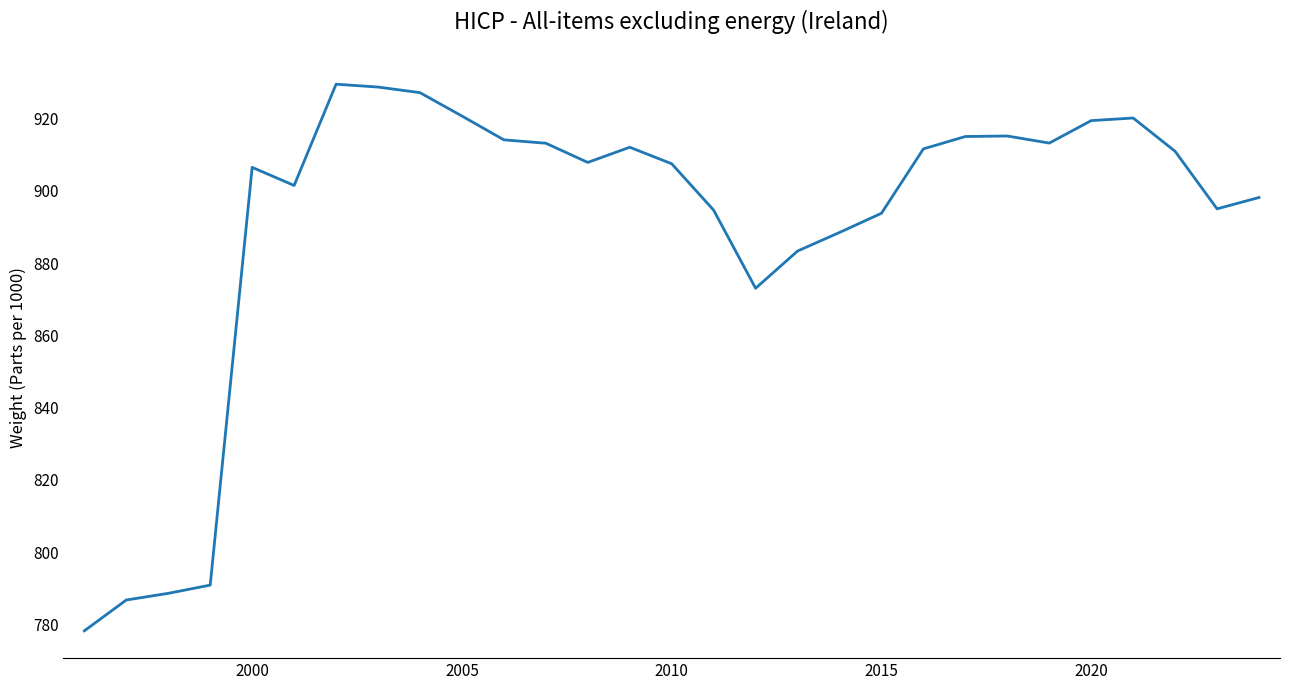

What is the minimum value shown in the chart?

778.2